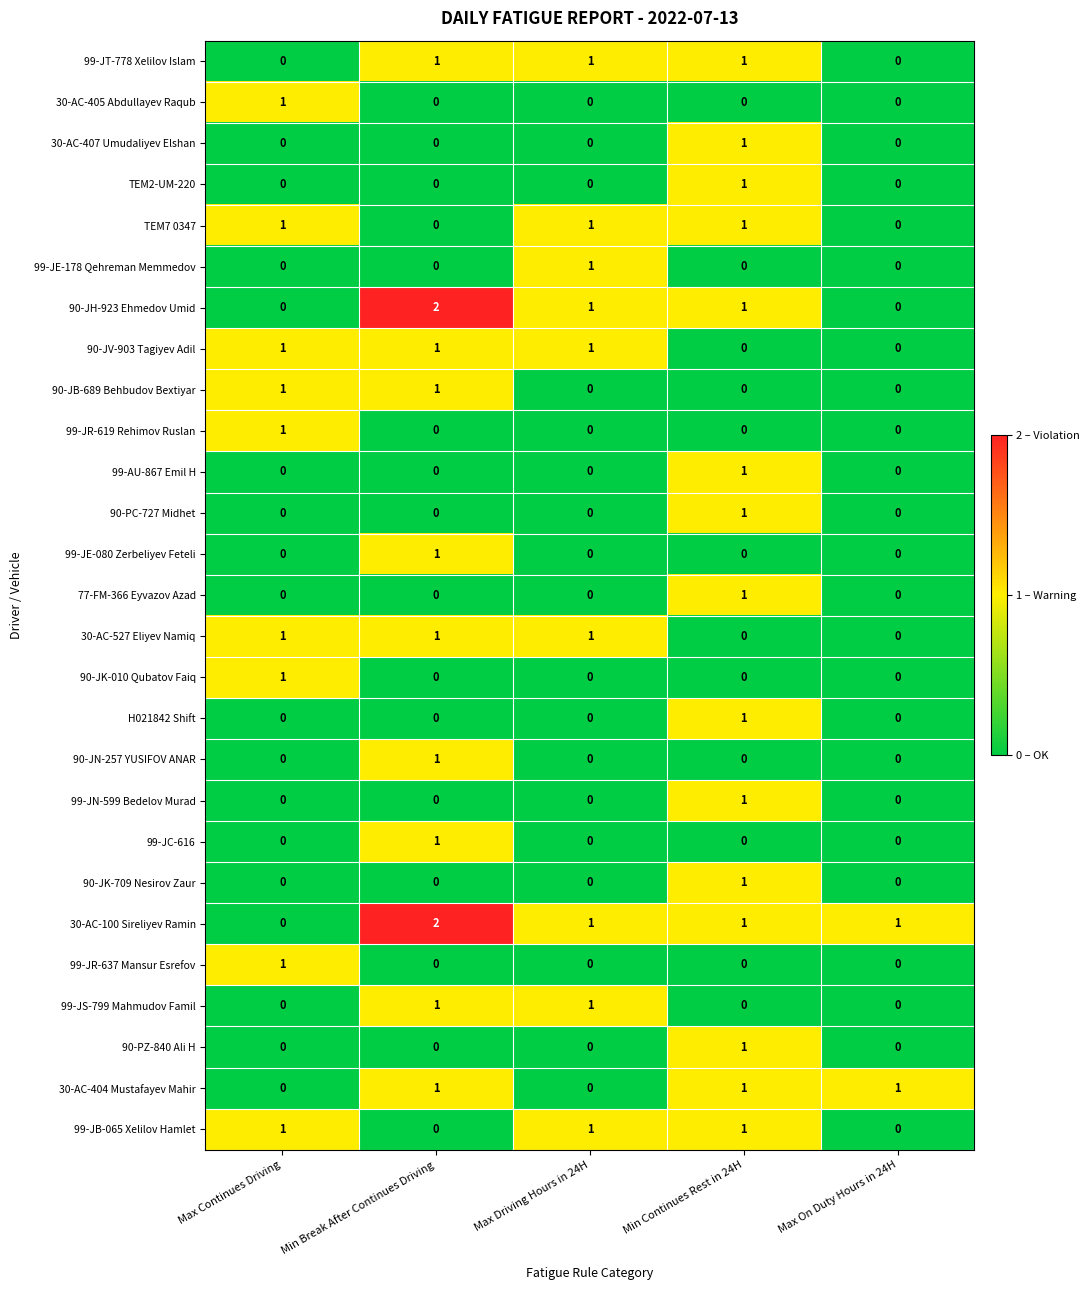

Is the value of 99-JC-616 at Max On Duty Hours in 24H greater than the value of 30-AC-100 Sireliyev Ramin at Max Driving Hours in 24H?

No